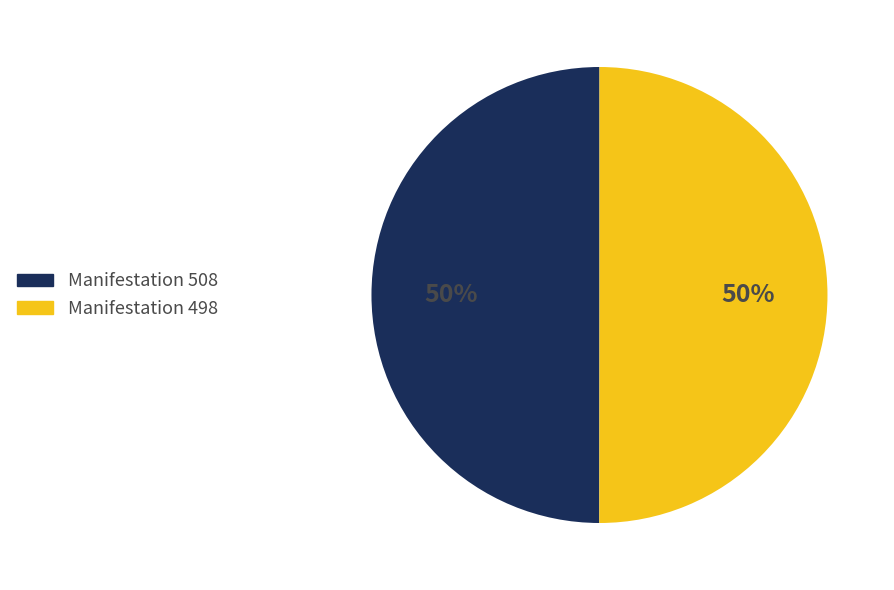

How many slices are in this pie chart?

2